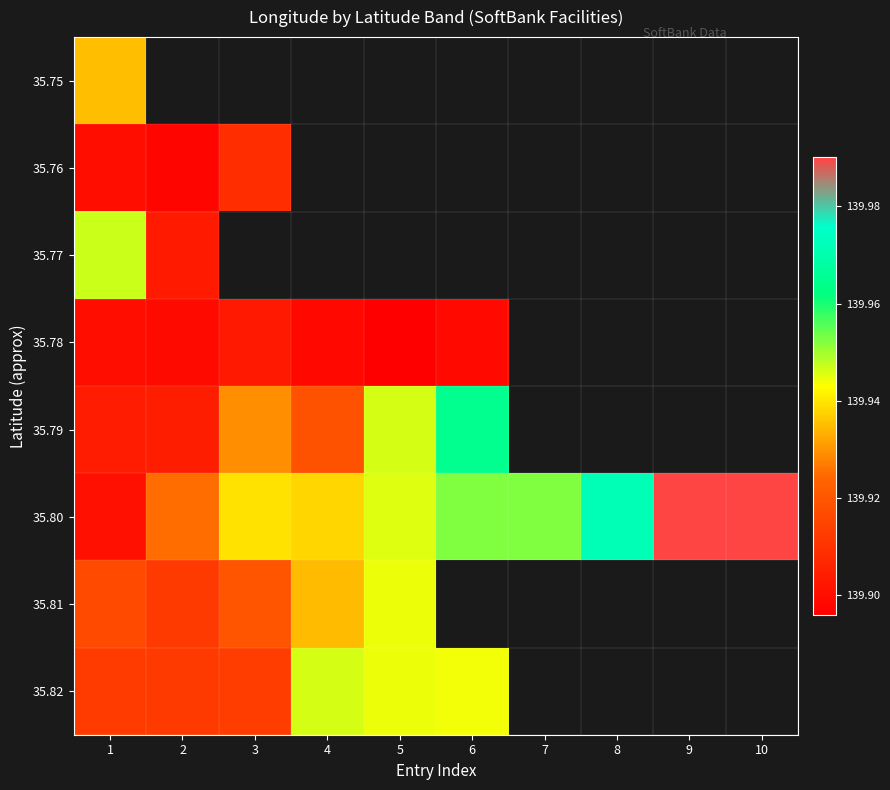

The value of 35.79 at 2 is 139.9. True or false?

True